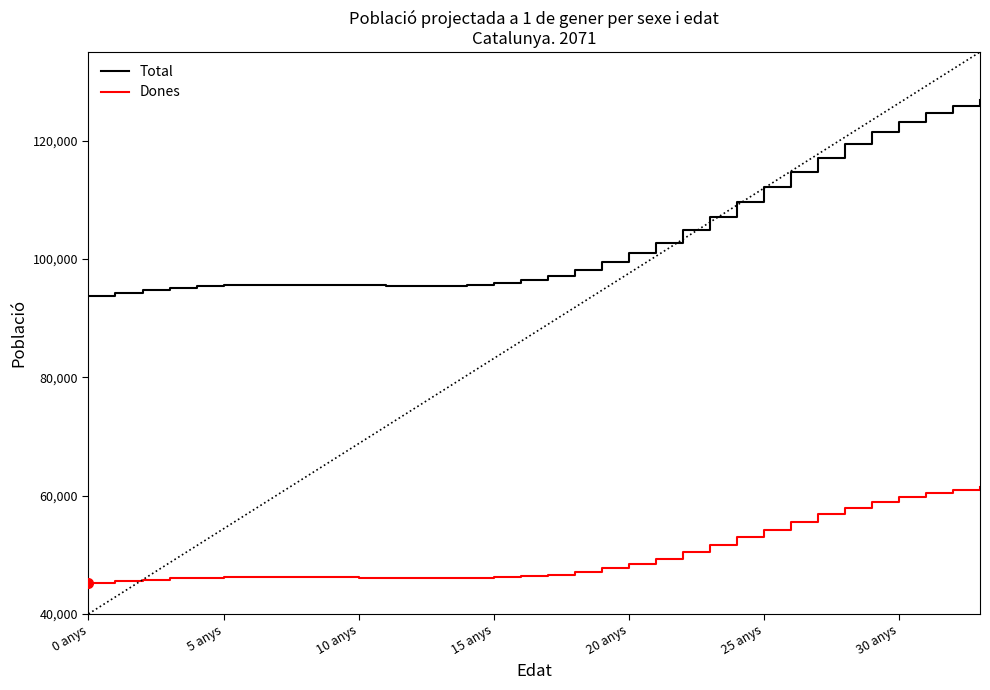

Does the chart display data point markers on the line(s)?

No